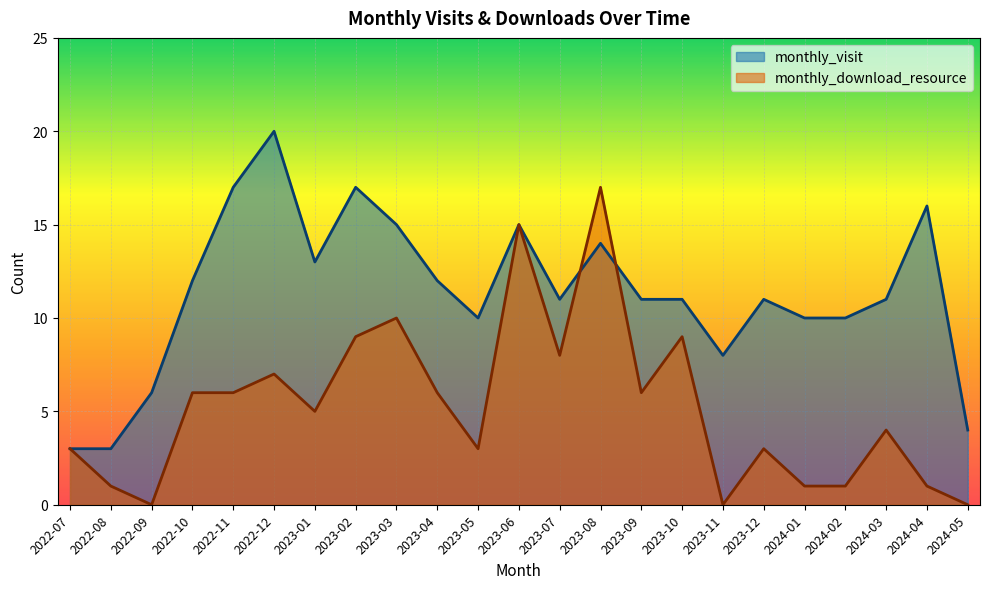

The monthly_download_resource series shows 0 at 2024-02. True or false?

False